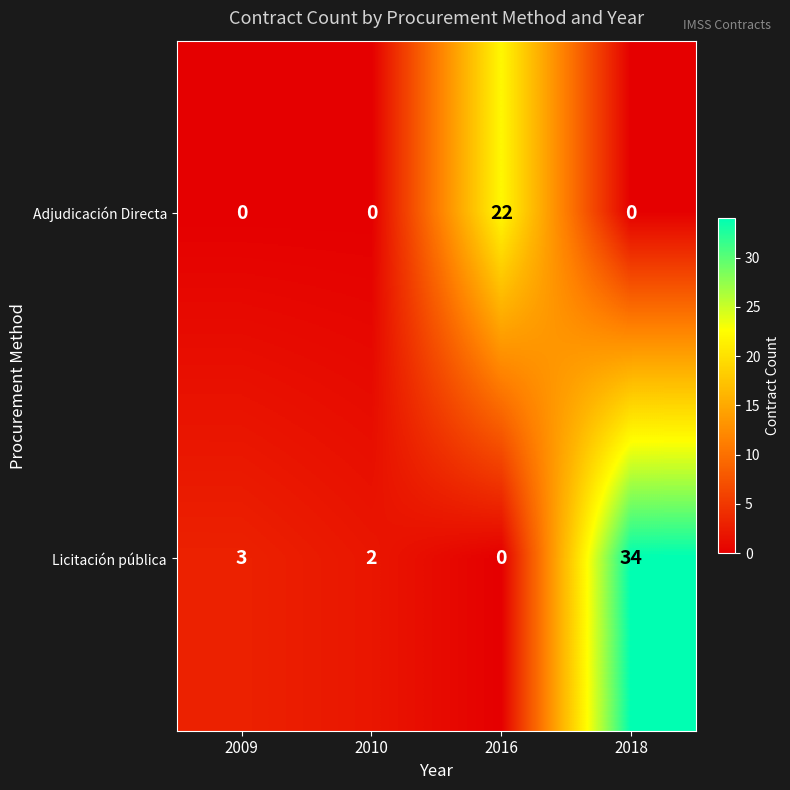

How many data points does each series have?

4